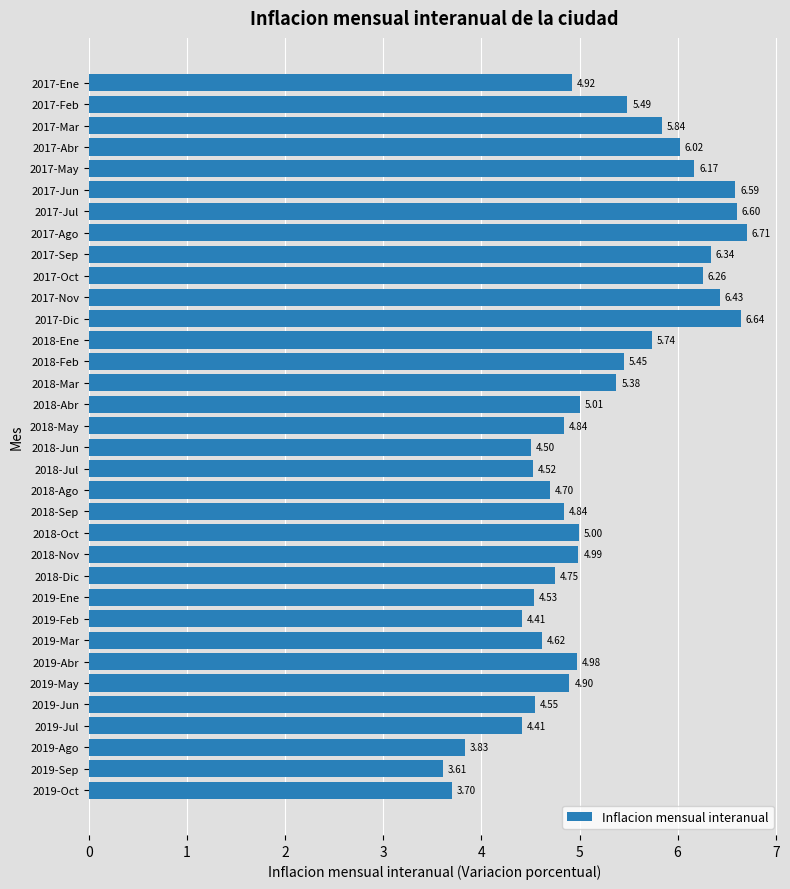

What is the sum of the values at 2018-Jul and 2017-Mar?

10.4